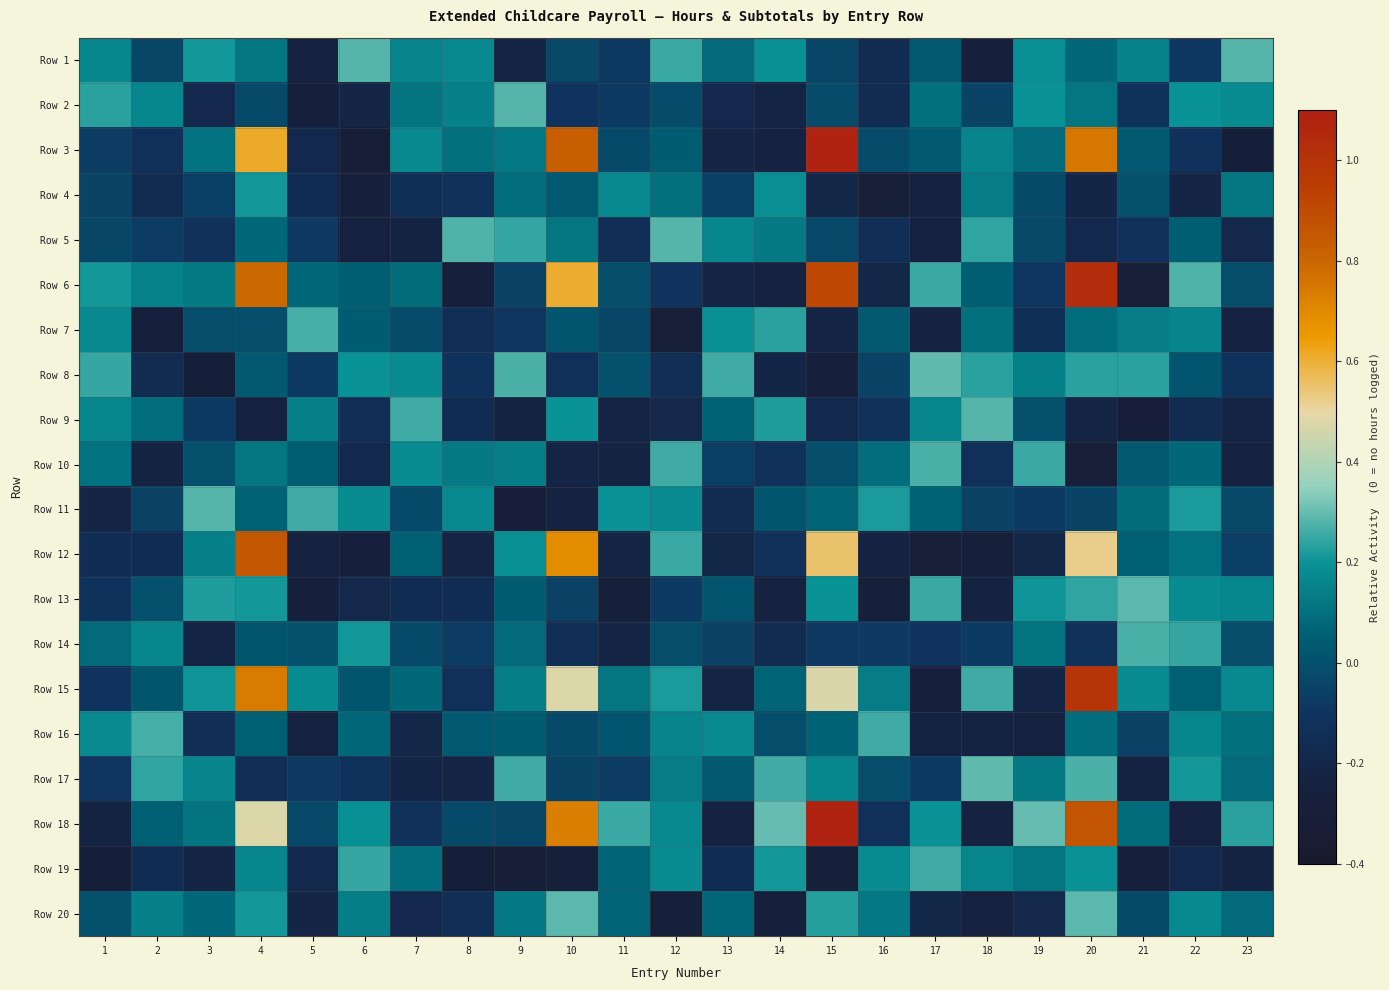

At 12, list the series in order from largest to smallest.

Row 5, Row 10, Row 1, Row 12, Row 15, Row 19, Row 11, Row 18, Row 16, Row 17, Row 4, Row 3, Row 14, Row 2, Row 13, Row 6, Row 8, Row 9, Row 20, Row 7